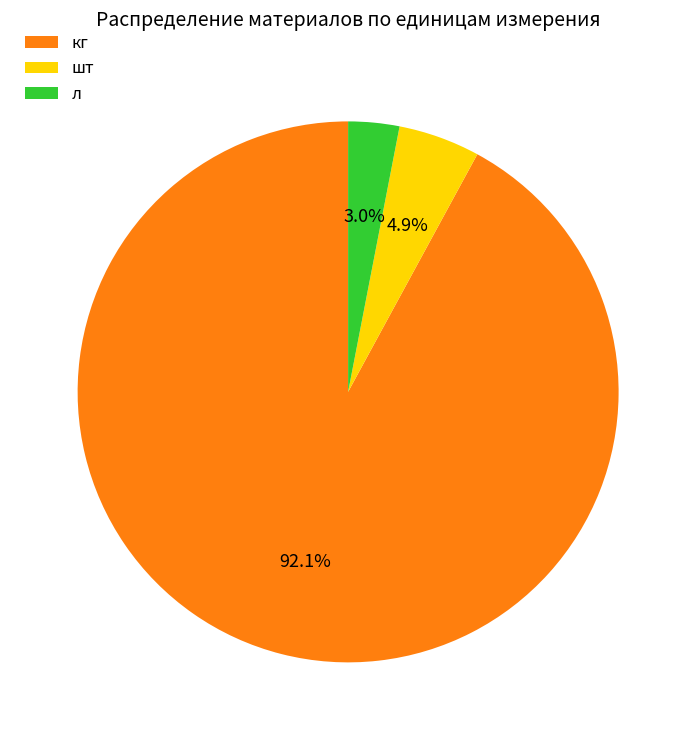

Between л and кг, which is larger?

кг